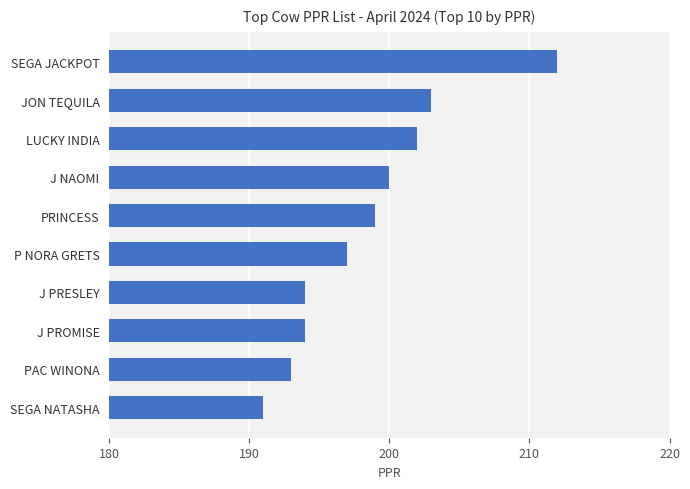

Reading top to bottom, list all the values displayed in this chart.

212	203	202	200	199	197	194	194	193	191